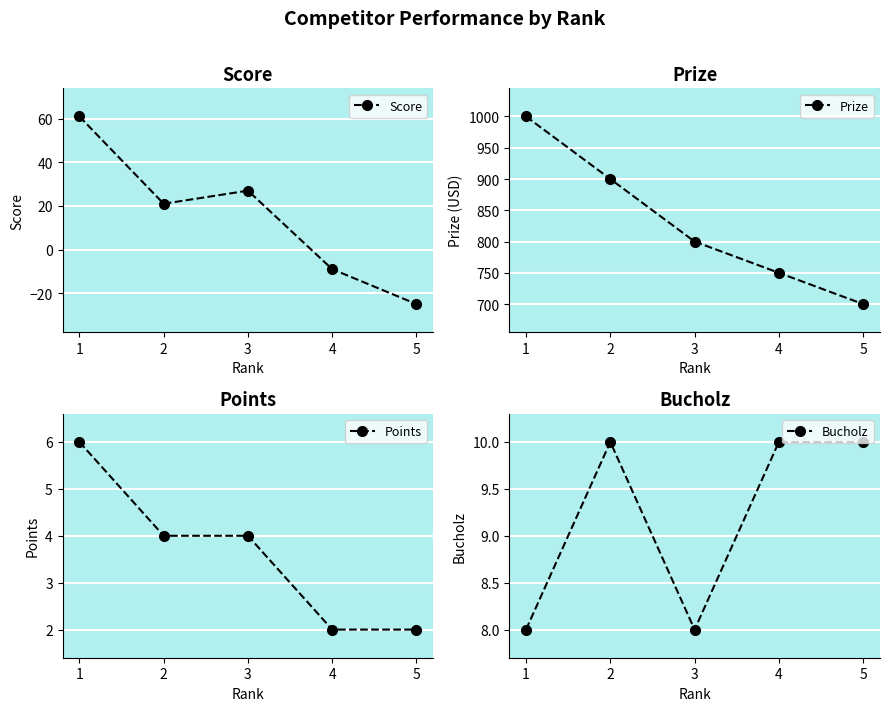

Does the chart display data point markers on the line(s)?

Yes